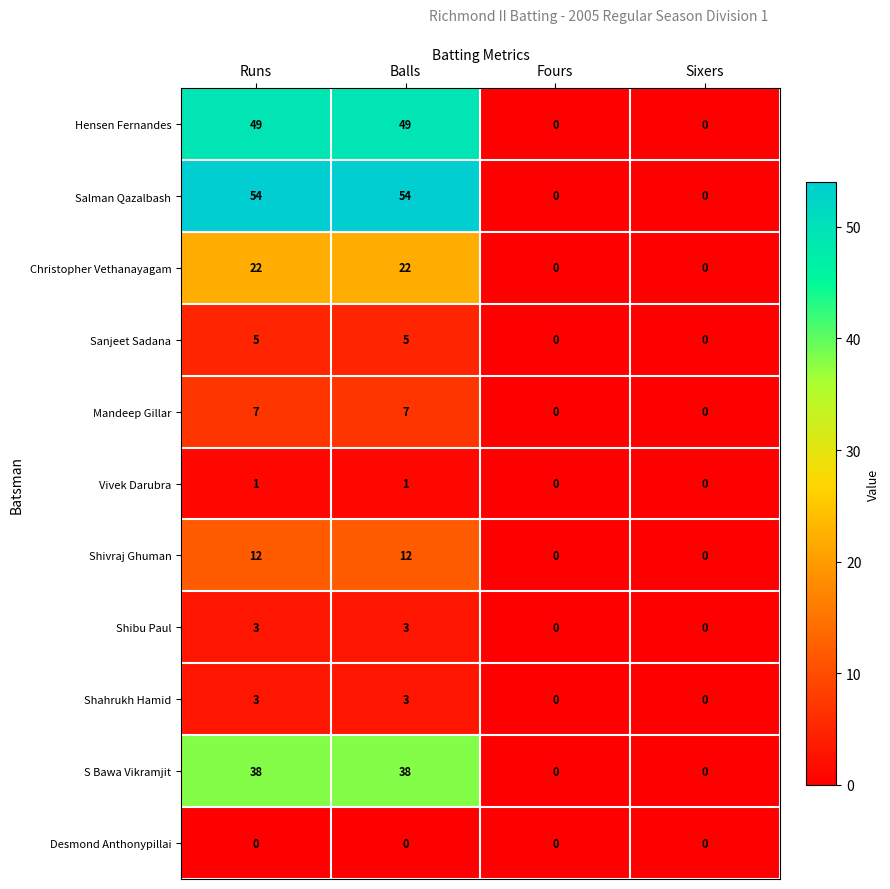

Count the Salman Qazalbash values in the range 0 to 54.

4